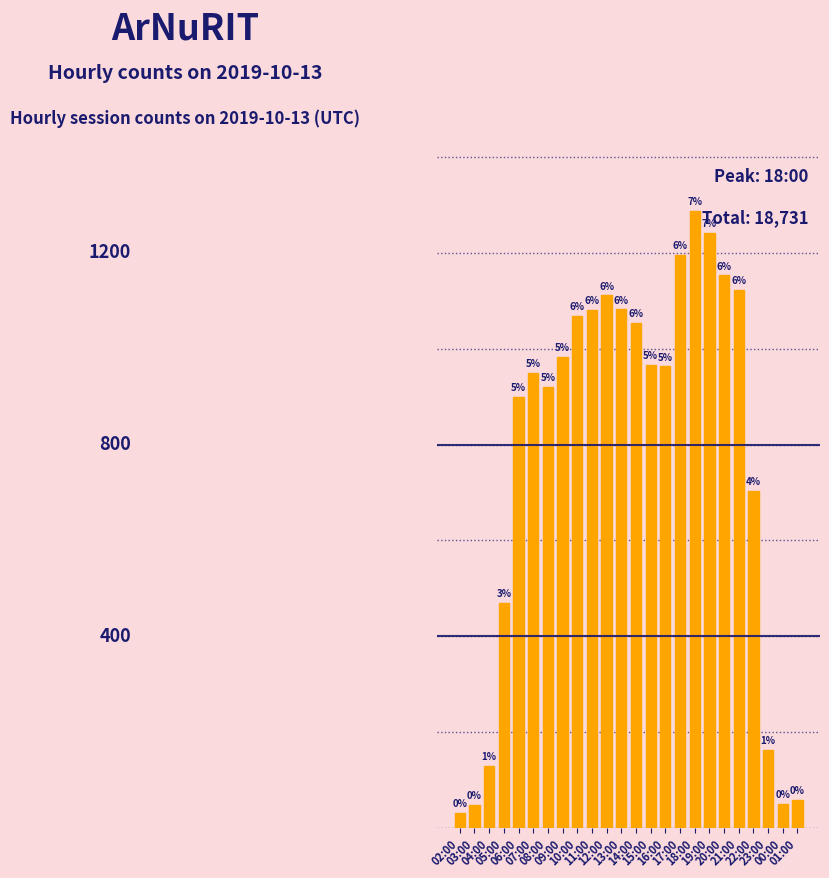

What is the label of the 17th bar from the left?

18:00